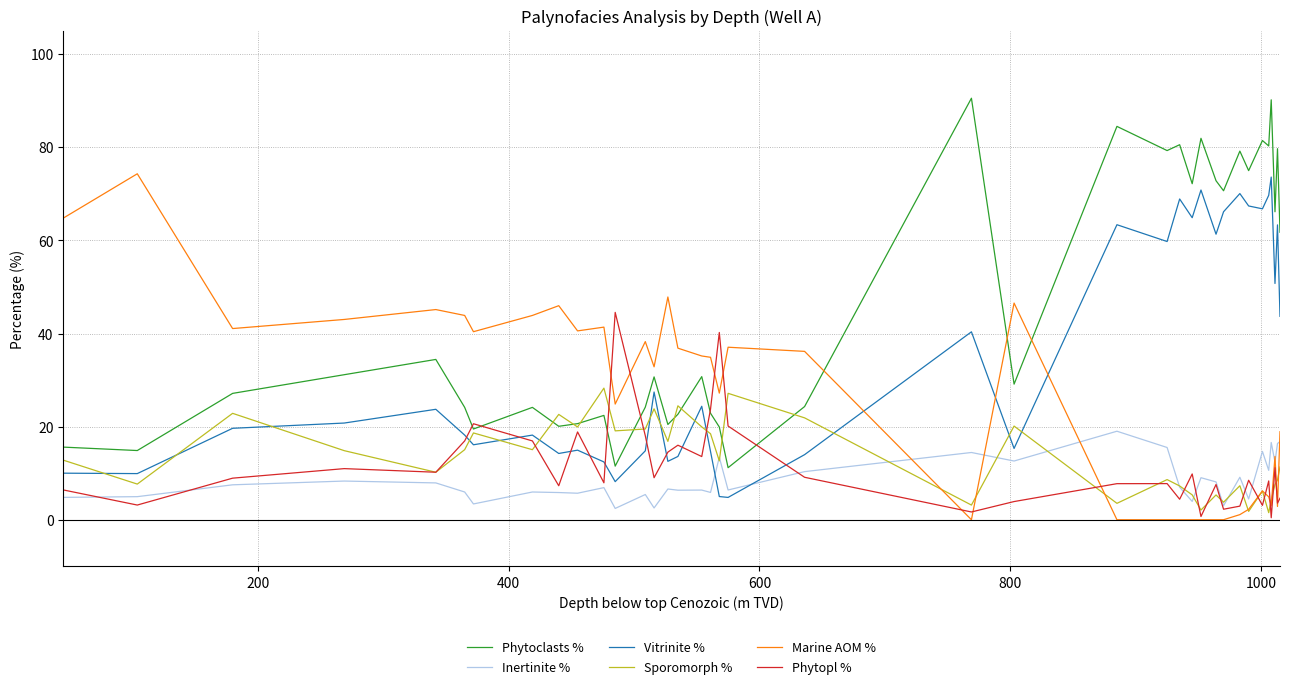

Which series has the largest total across all categories?

Phytoclasts %